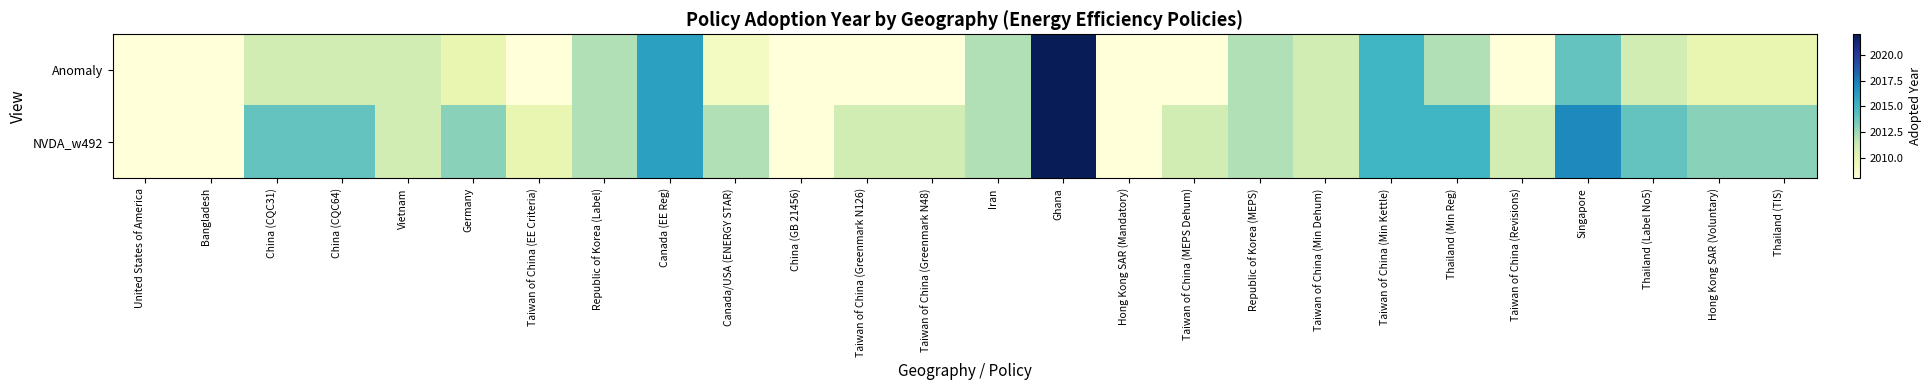

Which series changed the most between Taiwan of China (Greenmark N48) and Taiwan of China (MEPS Dehum)?

Anomaly